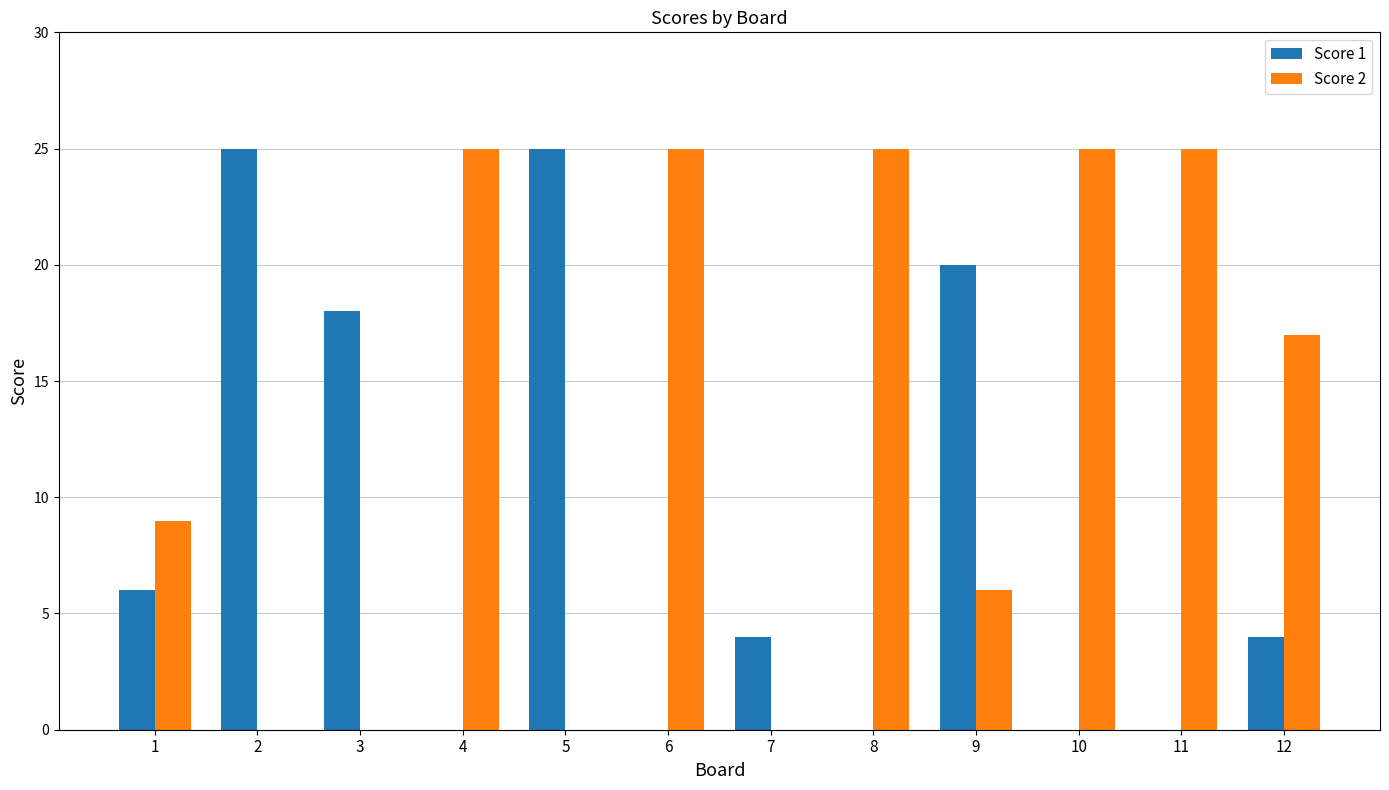

At which label does Score 1 first exceed 4?

1